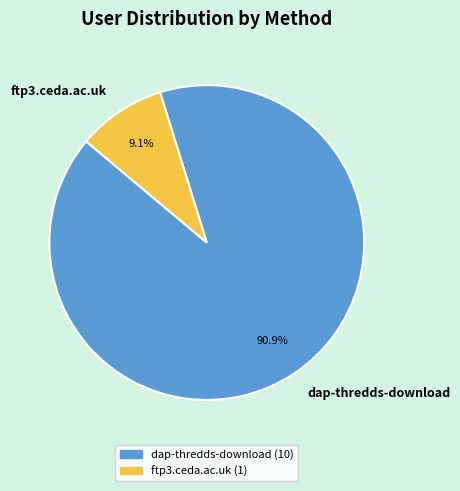

True or false: ftp3.ceda.ac.uk accounts for 9% of the total.

True